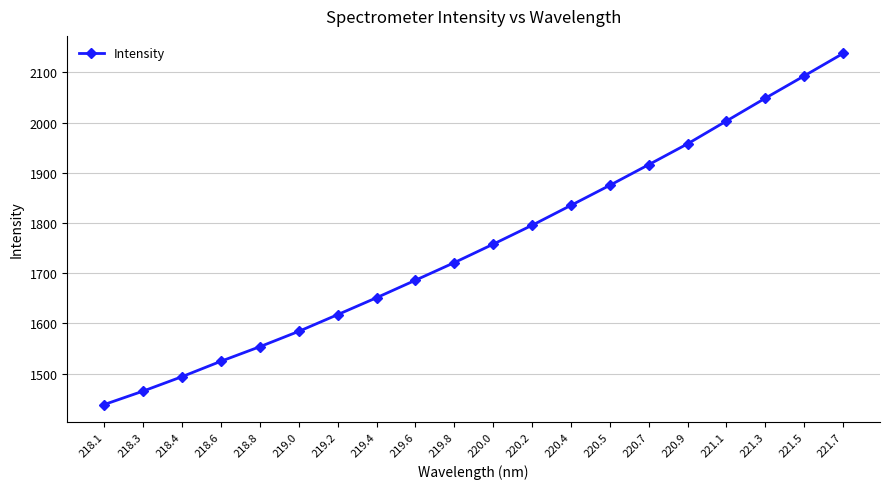

Rank the categories by value from highest to lowest.

221.7, 221.5, 221.3, 221.1, 220.9, 220.7, 220.5, 220.4, 220.2, 220.0, 219.8, 219.6, 219.4, 219.2, 219.0, 218.8, 218.6, 218.4, 218.3, 218.1